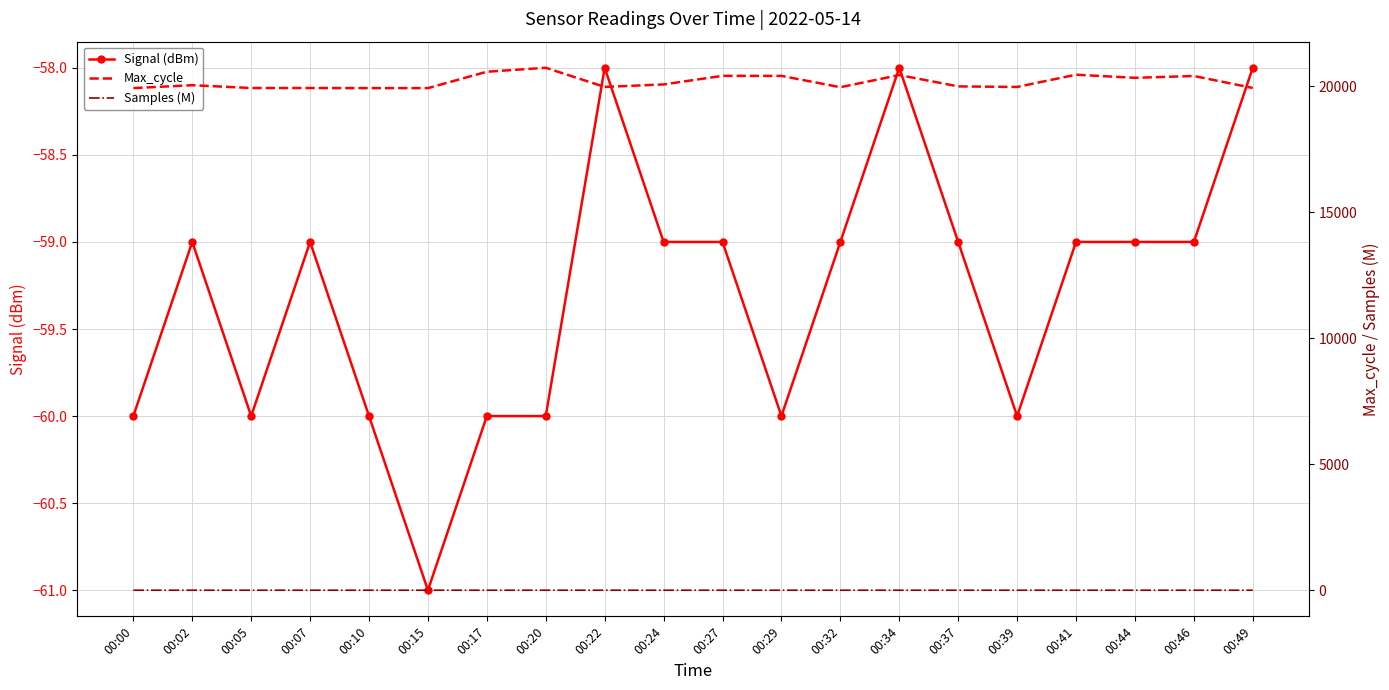

Which series has the largest total across all categories?

Max_cycle